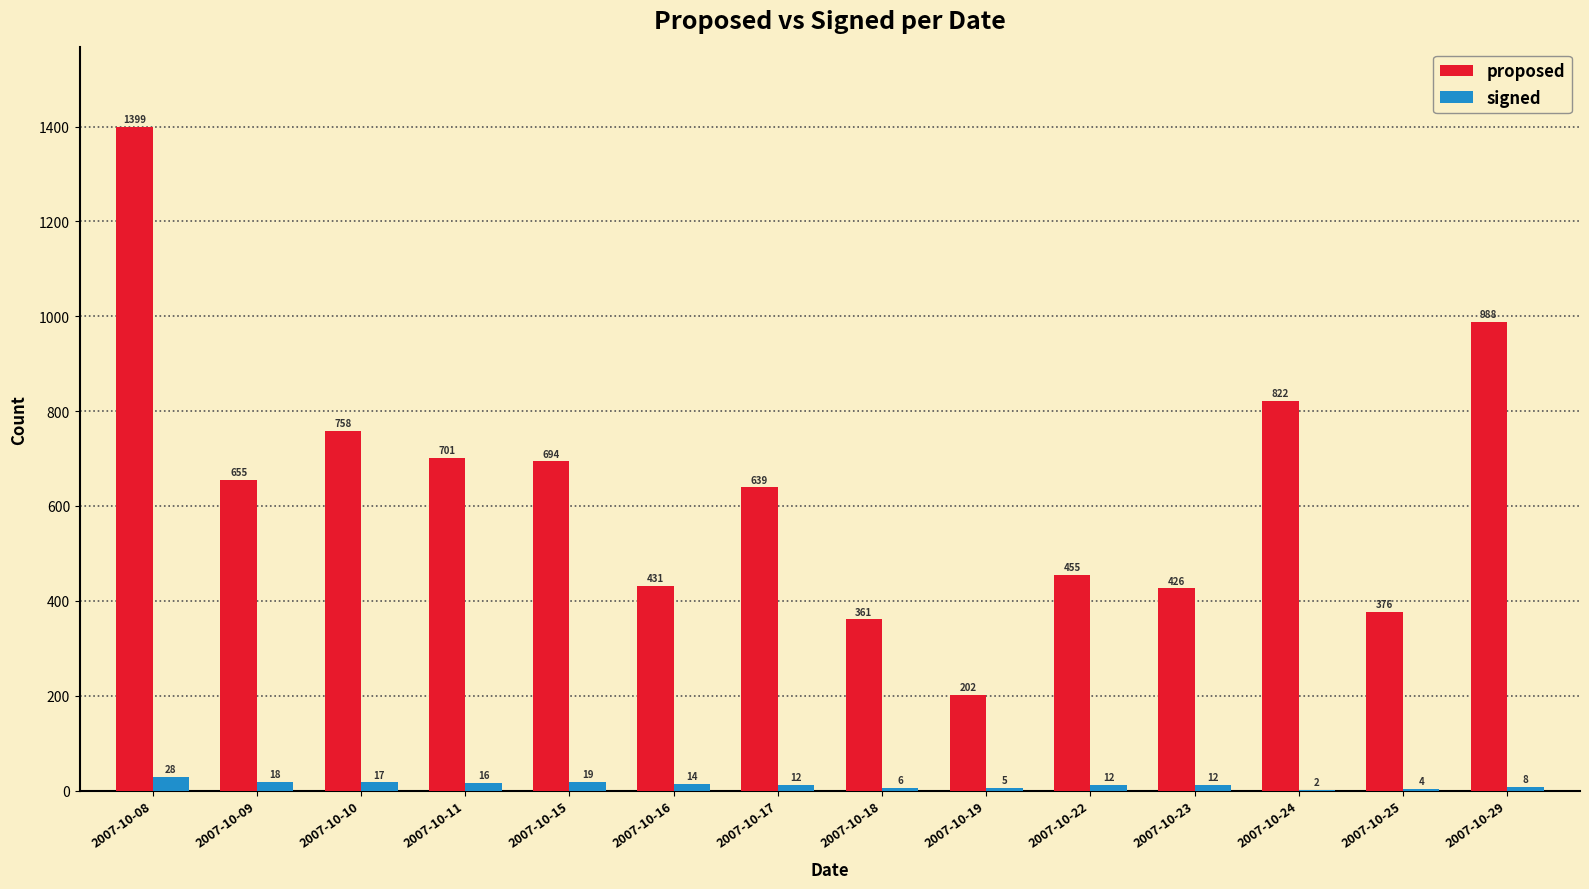

The proposed series shows 822 at 2007-10-24. True or false?

True